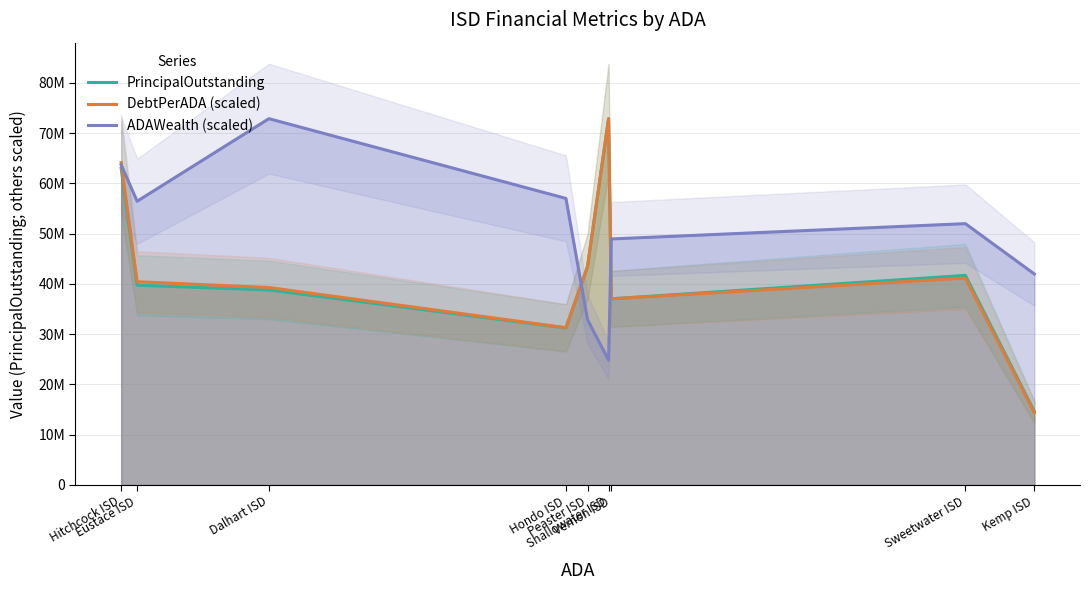

Reading left to right, extract all data points from this chart.

PrincipalOutstanding: Hitchcock ISD=63015000.0	Eustace ISD=39745000.0	Dalhart ISD=38800000.0	Hondo ISD=31240000.0	Peaster ISD=43432306.0	Shallowater ISD=72875000.0	Vernon ISD=37035000.0	Sweetwater ISD=41695000.0	Kemp ISD=14624989.9
DebtPerADA (scaled): Hitchcock ISD=64147958.6	Eustace ISD=40435771.6	Dalhart ISD=39283492.1	Hondo ISD=31288328.7	Peaster ISD=43465473.7	Shallowater ISD=72875000.0	Vernon ISD=37031353.8	Sweetwater ISD=41162793.5	Kemp ISD=14402786.8
ADAWealth (scaled): Hitchcock ISD=63689597.8	Eustace ISD=56448534.6	Dalhart ISD=72875000.0	Hondo ISD=57008256.4	Peaster ISD=32897221.7	Shallowater ISD=24828004.9	Vernon ISD=48943889.1	Sweetwater ISD=51989203.6	Kemp ISD=41974106.4